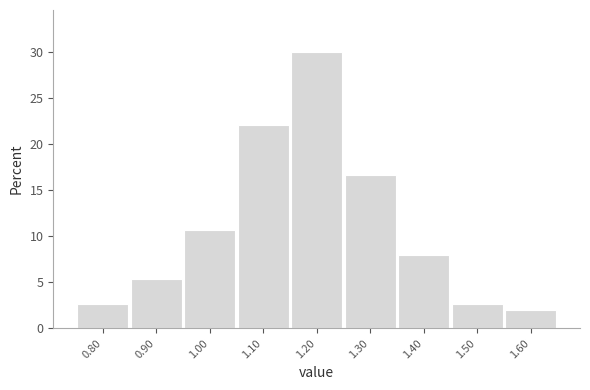

Reading right to left, transcribe all the data shown in this chart.

2.0	2.7	8.0	16.7	30.0	22.0	10.7	5.3	2.7